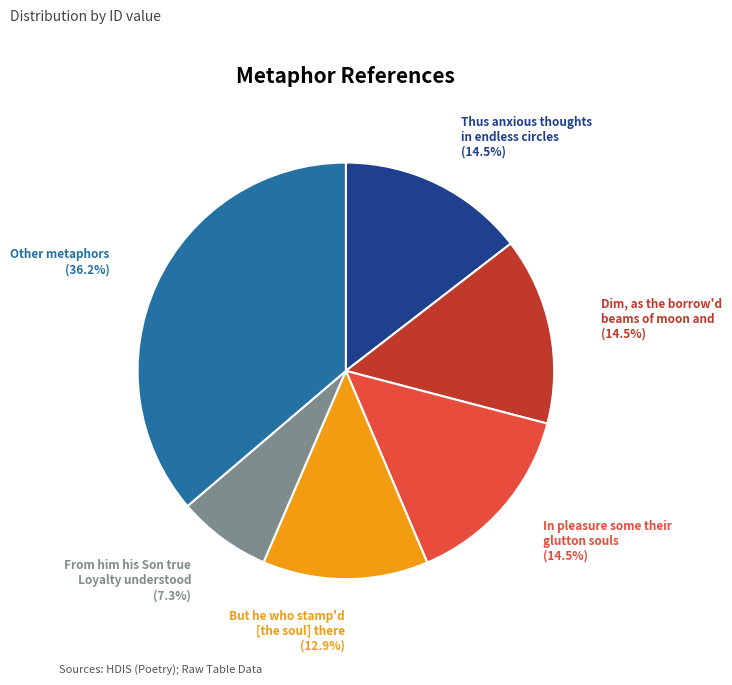

Does any single category account for the majority?

No